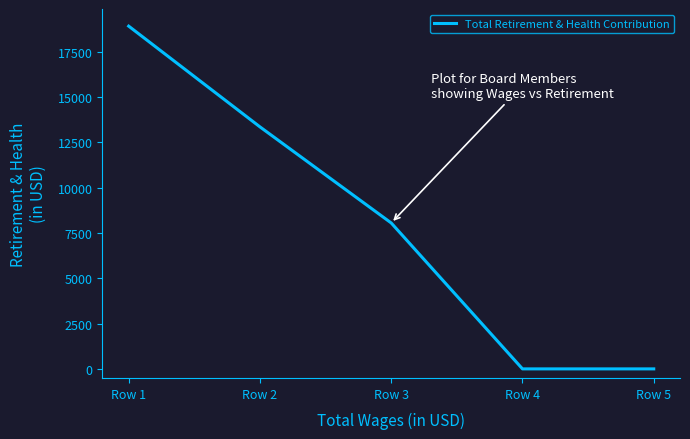

Reading left to right, transcribe all the data shown in this chart.

Row 1=18906	Row 2=13349	Row 3=8049	Row 4=0	Row 5=0